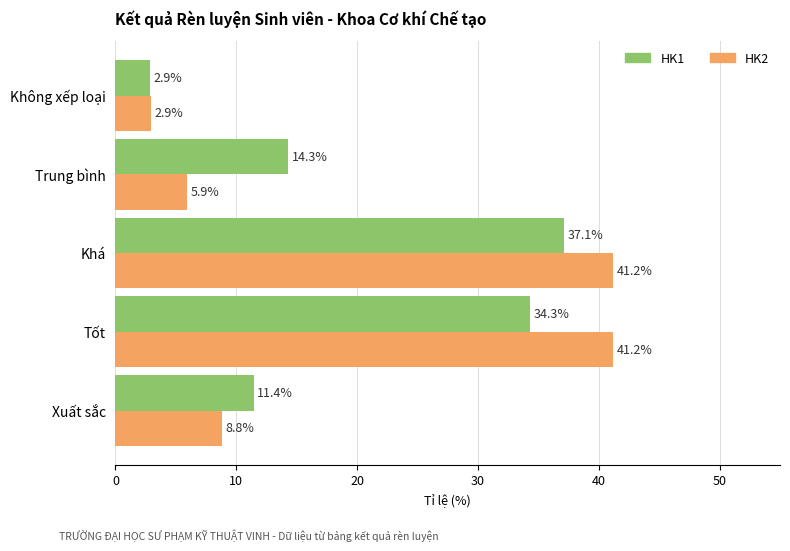

What is the smallest value displayed?

2.9